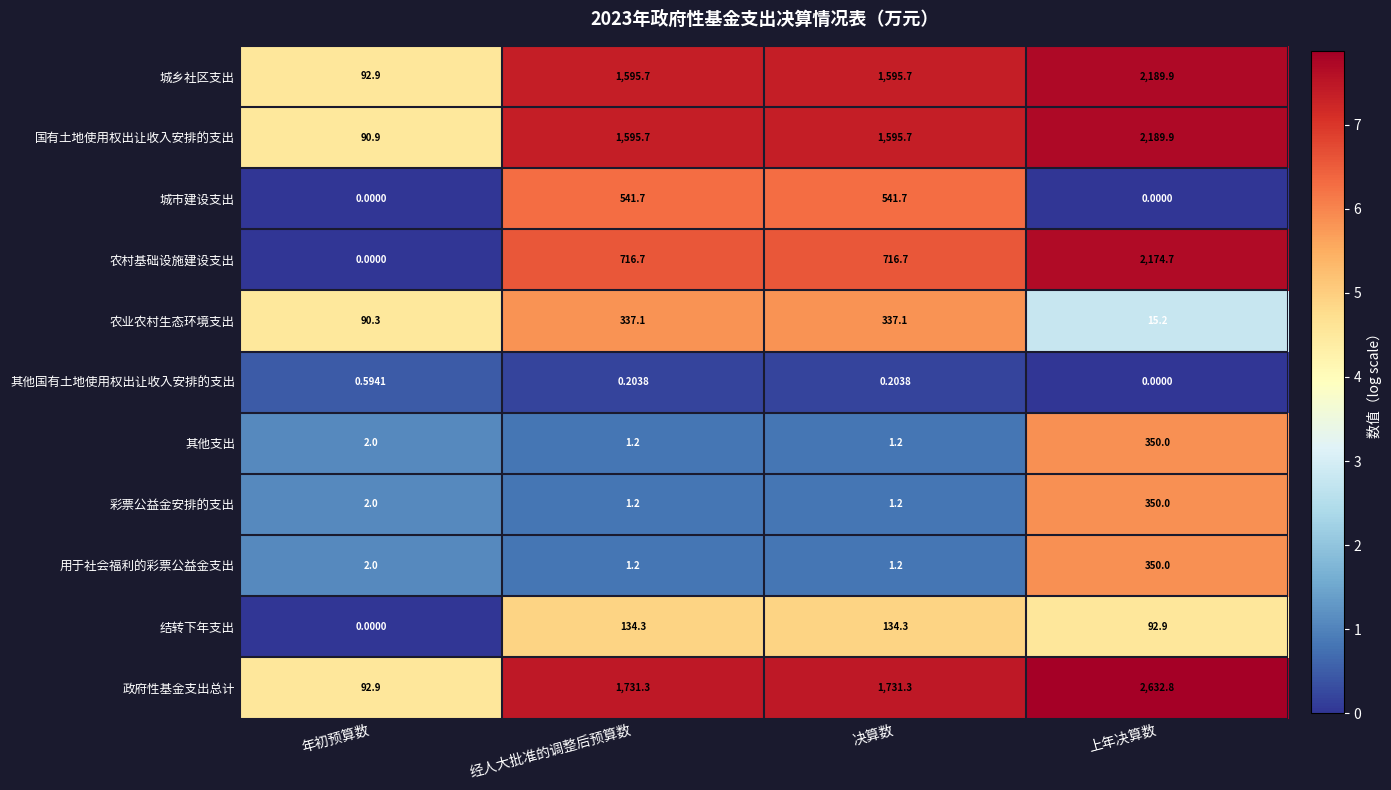

How many values in the 农业农村生态环境支出 series exceed 337?

2